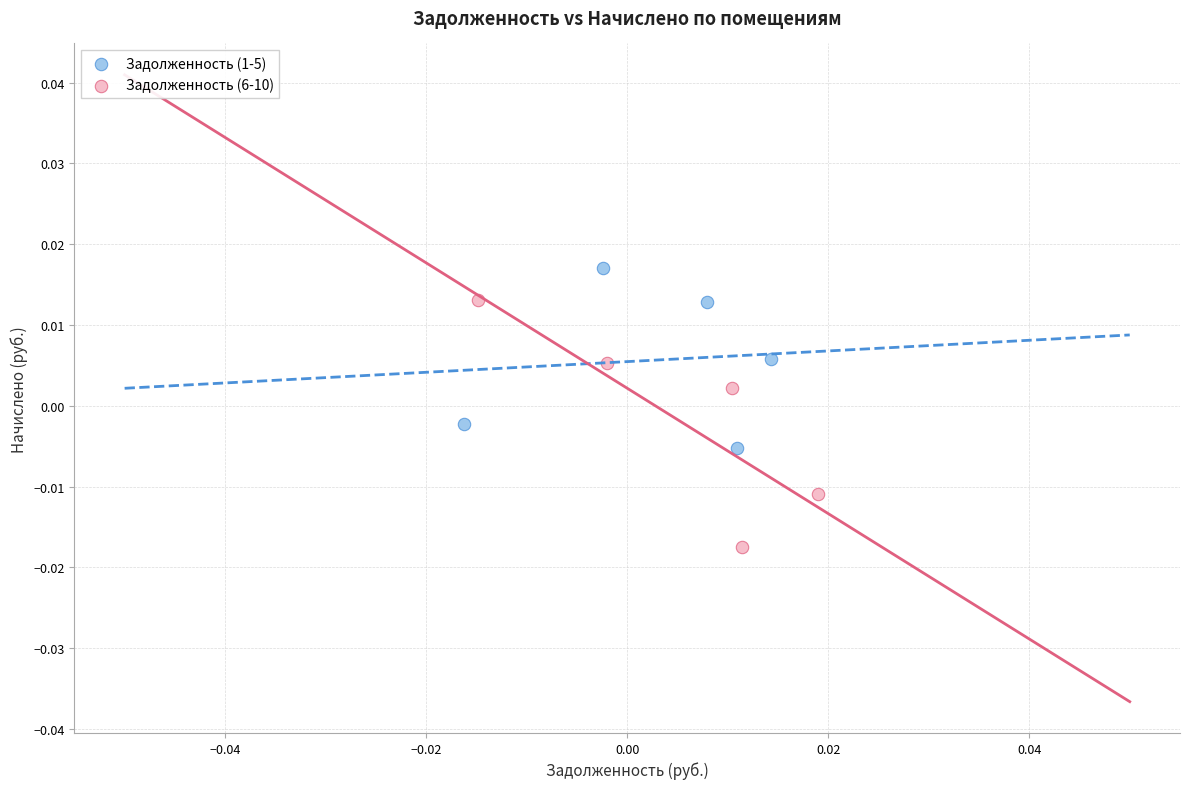

Which series has the widest spread of Y values?

Задолженность (6-10)